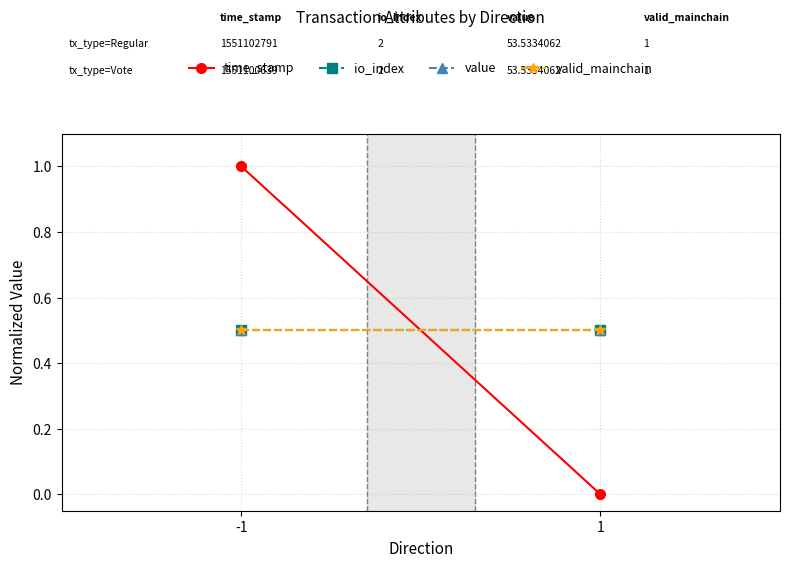

Is the value of valid_mainchain at 1 greater than the value of value at 1?

No